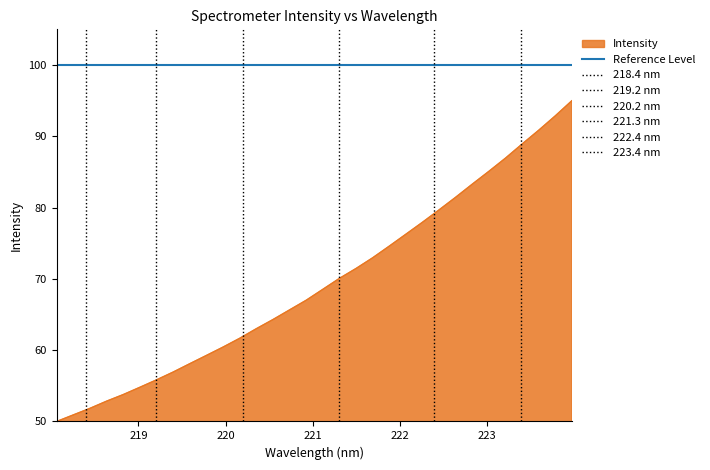

Which category has the highest value across all series?

223.9802